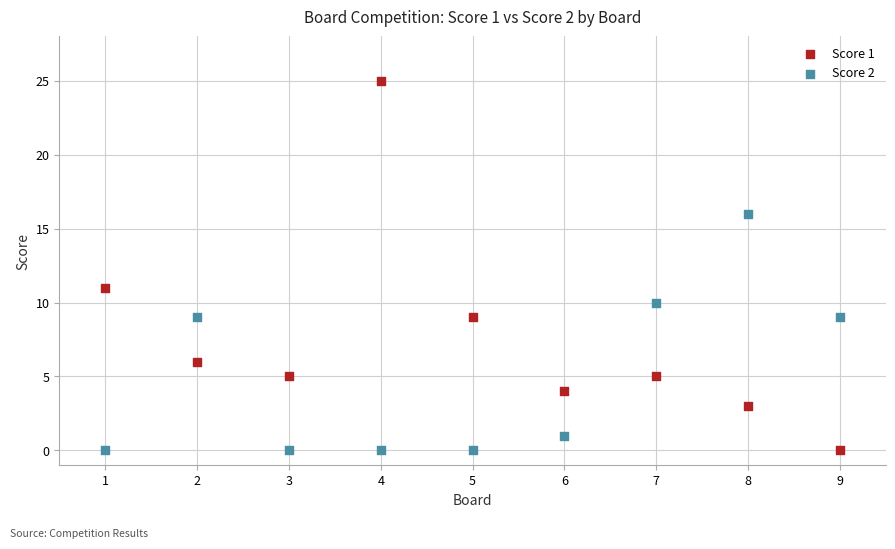

Across all series, what Y value is closest to 12?

11